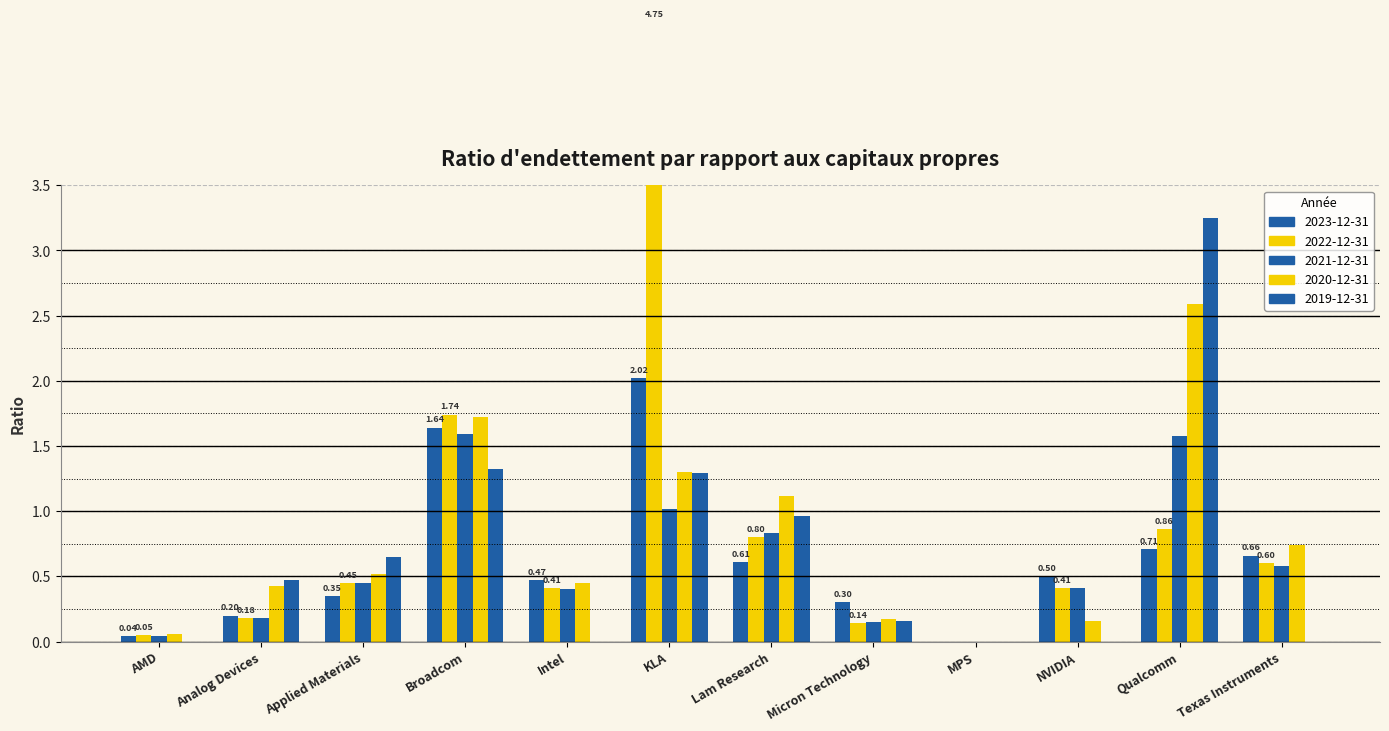

At which category does the chart reach its peak across all series?

KLA